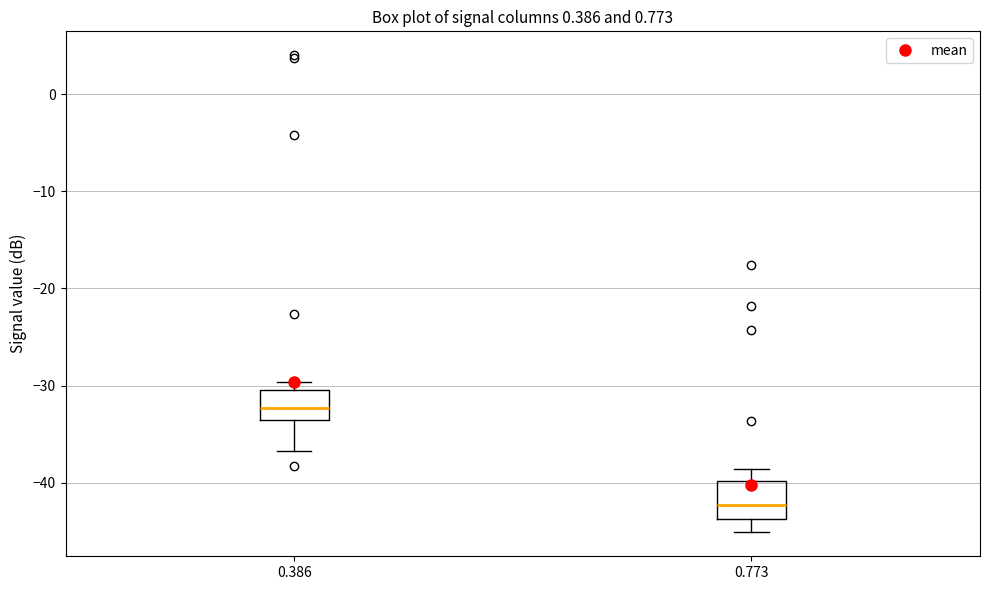

Which box has the highest median line?

0.386